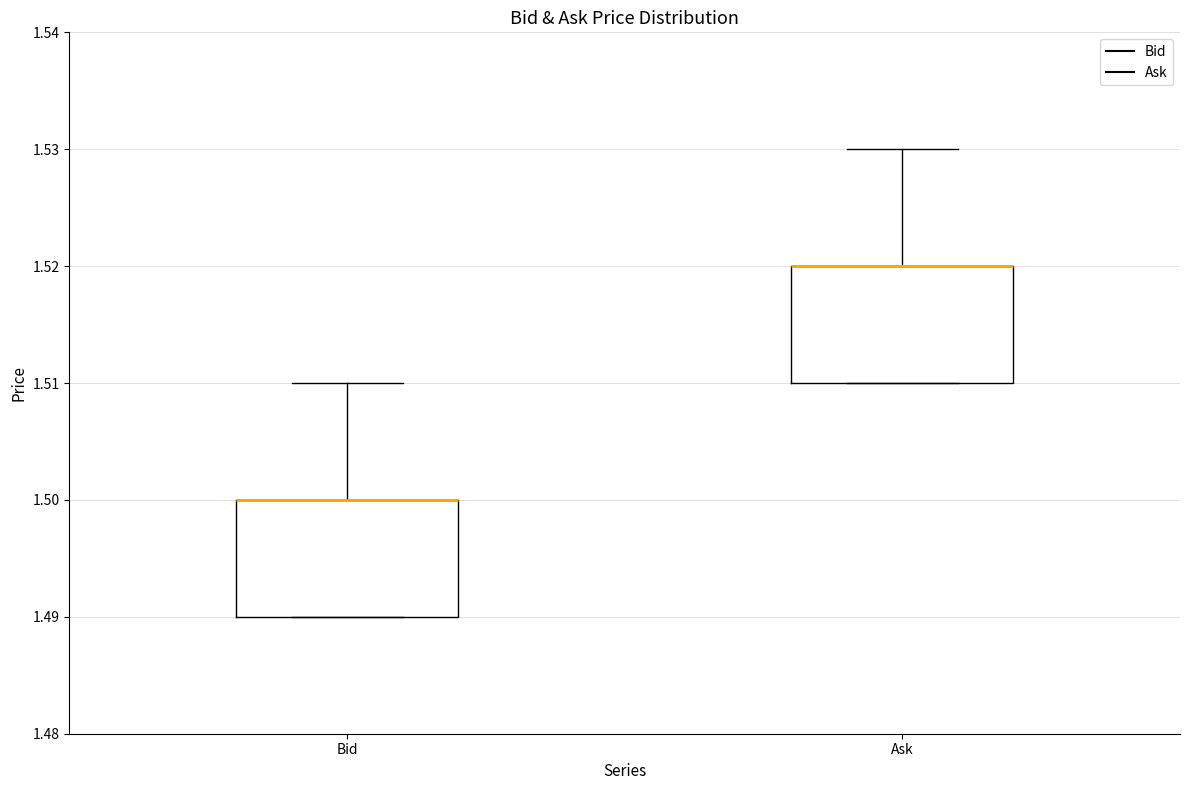

Reading left to right, read every box against the y-axis: the position of its median line, the range the box covers, and the ends of its whiskers. The values are not printed on the chart, so give them approximately, as read against the axis.

Bid: median 1.50 (drawn on the box's upper edge), box 1.49 to 1.50, whiskers 1.49 to 1.51
Ask: median 1.52 (drawn on the box's upper edge), box 1.51 to 1.52, whiskers 1.51 to 1.53